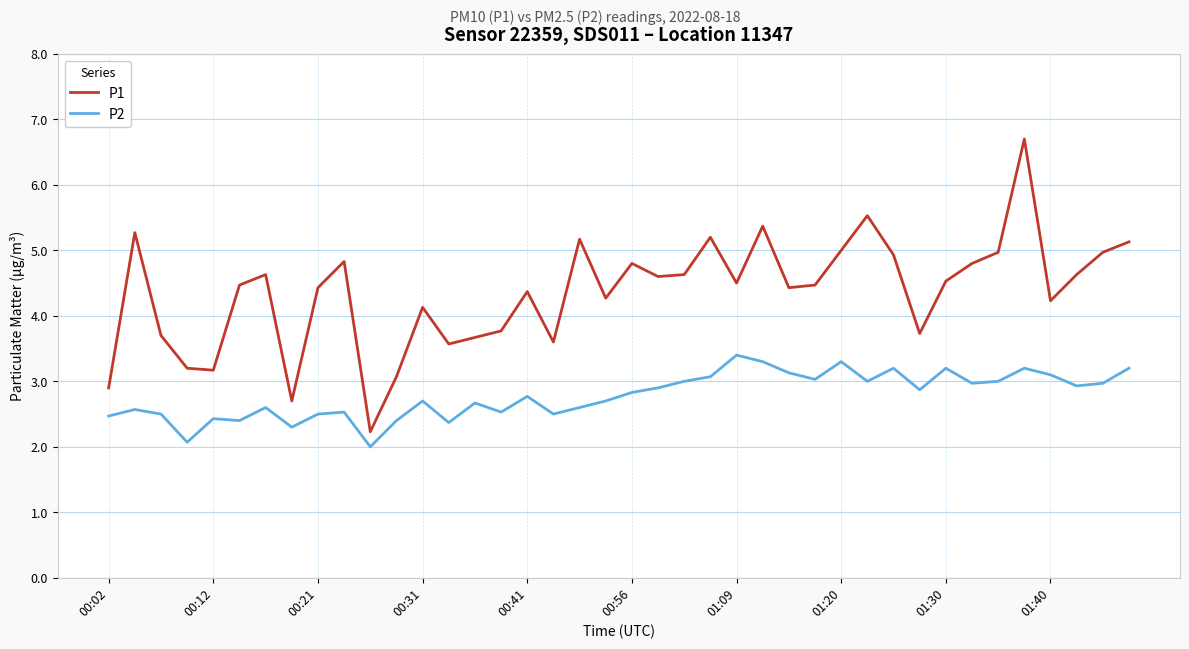

Rank the series by their maximum value, from highest to lowest.

P1, P2